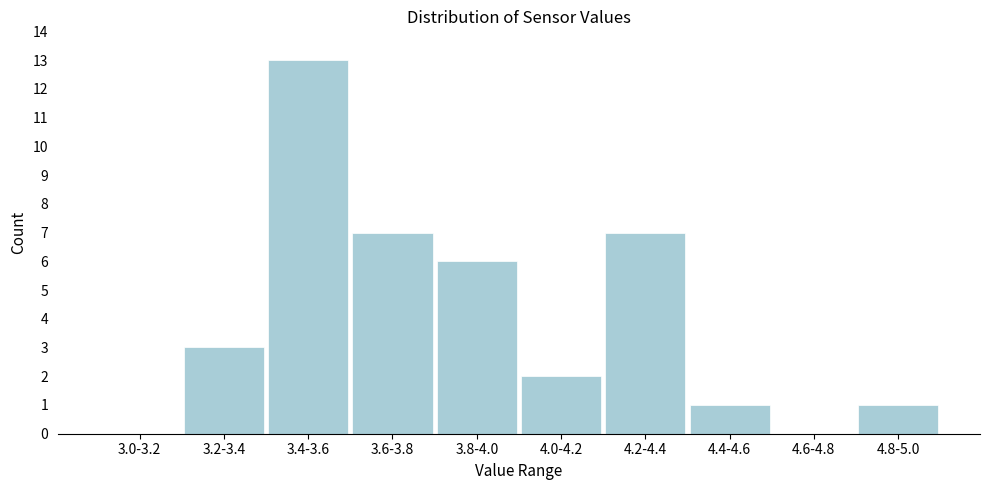

Reading left to right, what are all the values shown in this chart?

3.0-3.2=0	3.2-3.4=3	3.4-3.6=13	3.6-3.8=7	3.8-4.0=6	4.0-4.2=2	4.2-4.4=7	4.4-4.6=1	4.6-4.8=0	4.8-5.0=1